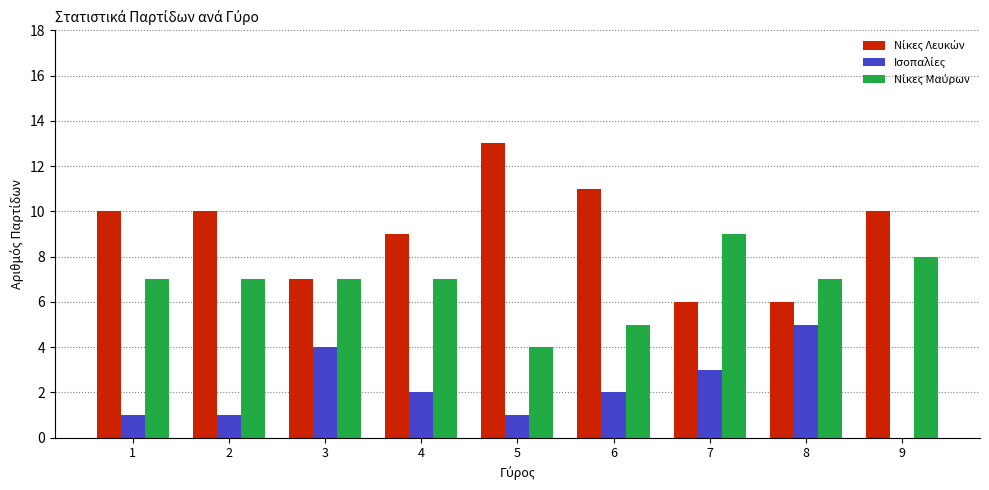

Which category has the highest value across all series?

5